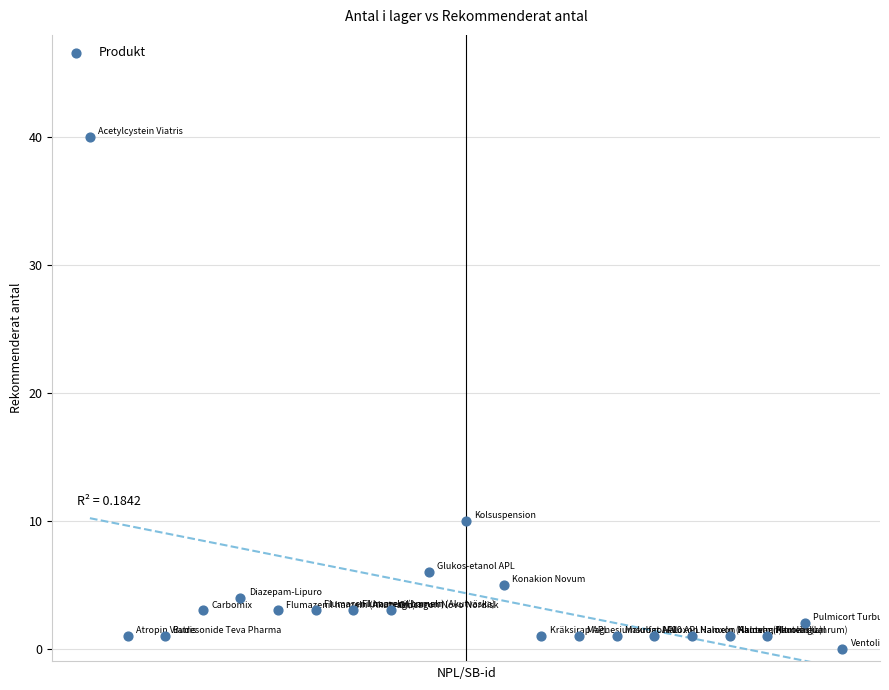

What Y value in the scatter plot is closest to 20?

10